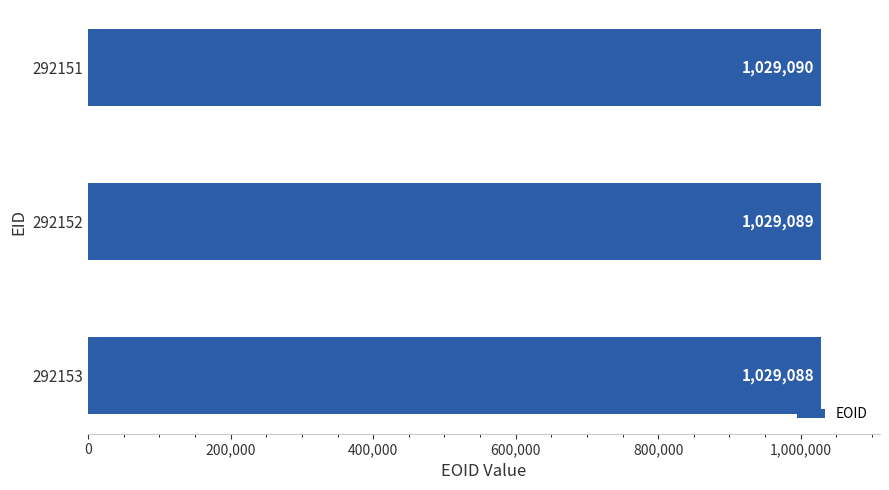

How many bars are there in total?

3